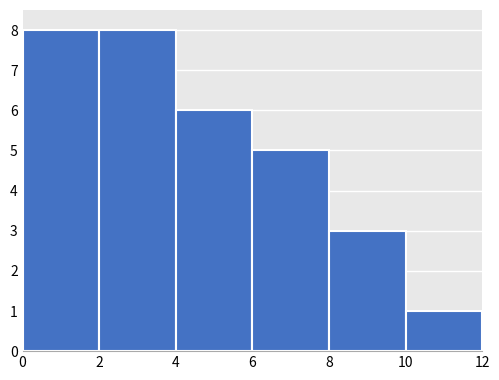

Reading left to right, list every bar in this chart as the range it spans on the x-axis followed by its height. The values are not printed on the chart, so give them approximately, as read against the axis.

0 to 2: 8
2 to 4: 8
4 to 6: 6
6 to 8: 5
8 to 10: 3
10 to 12: 1